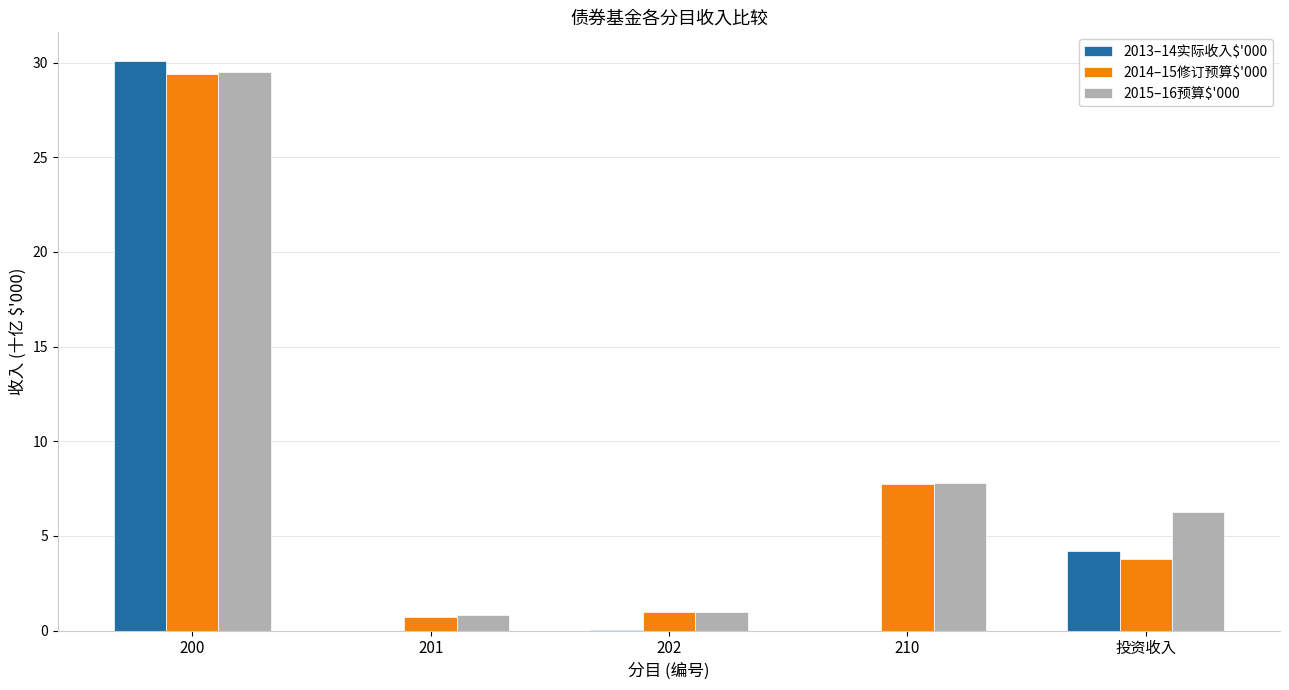

What is the sum of the 2015–16预算$'000 values at 投资收入 and 201?

7.1